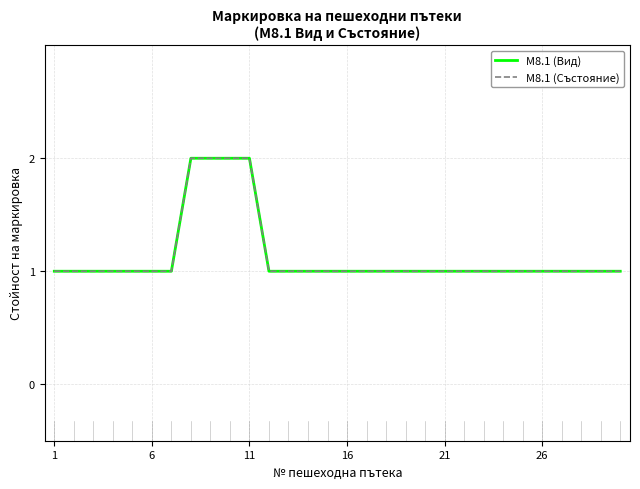

Which series has the largest range (max minus min)?

M8.1 (Вид)